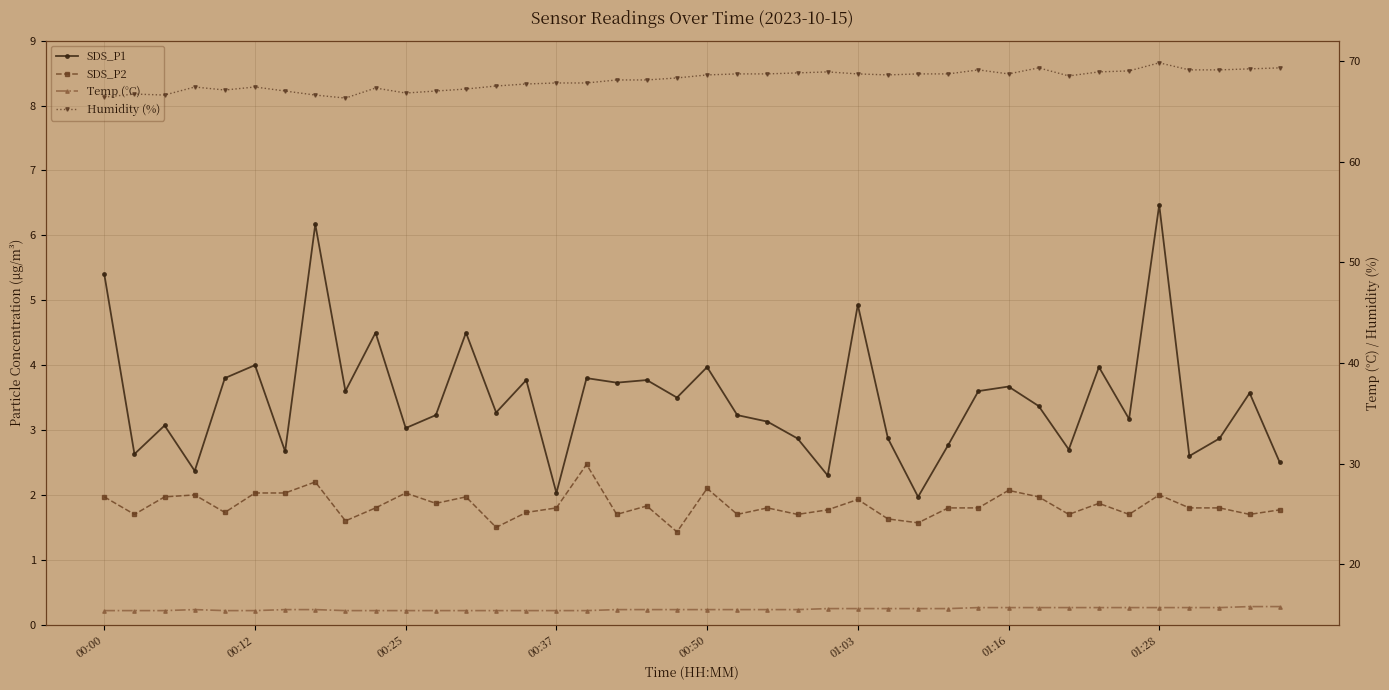

In Temp (°C), how many points are higher than both neighbors (excluding endpoints)?

1